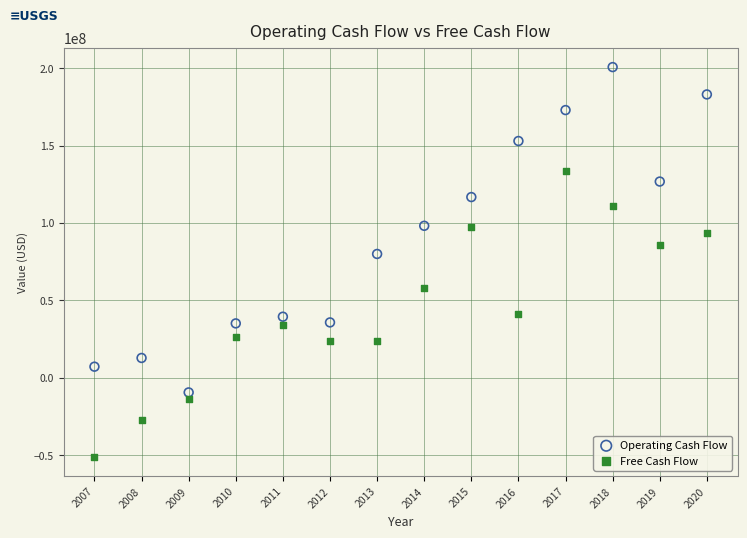

Which series contains the lowest Y value?

Free Cash Flow